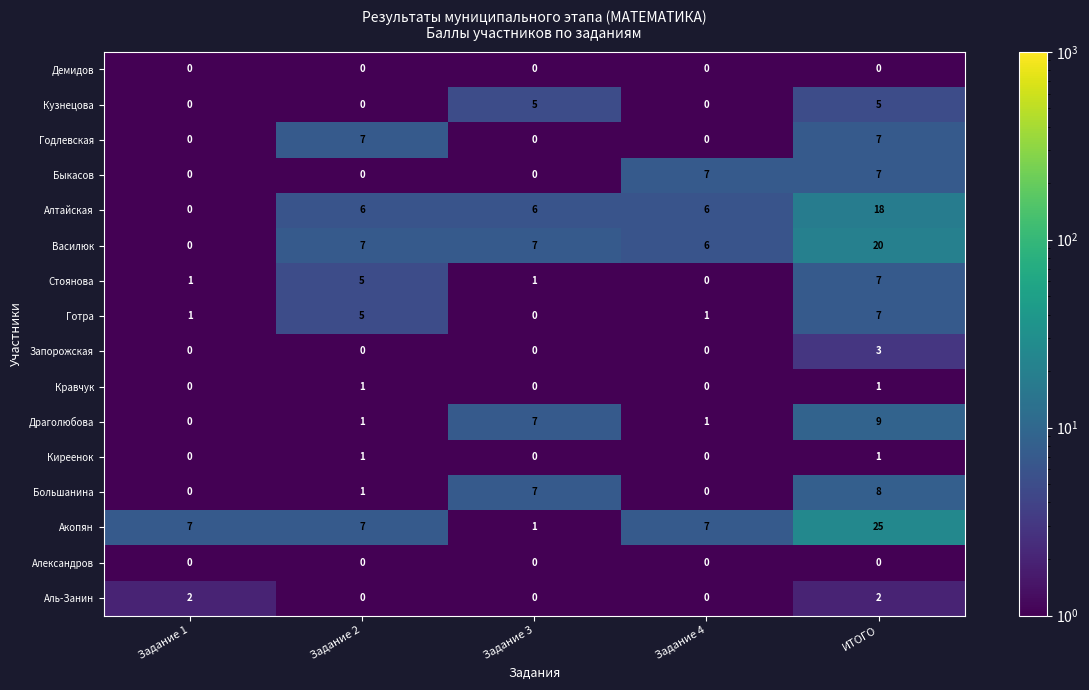

What is the average value of the Стоянова series?

3